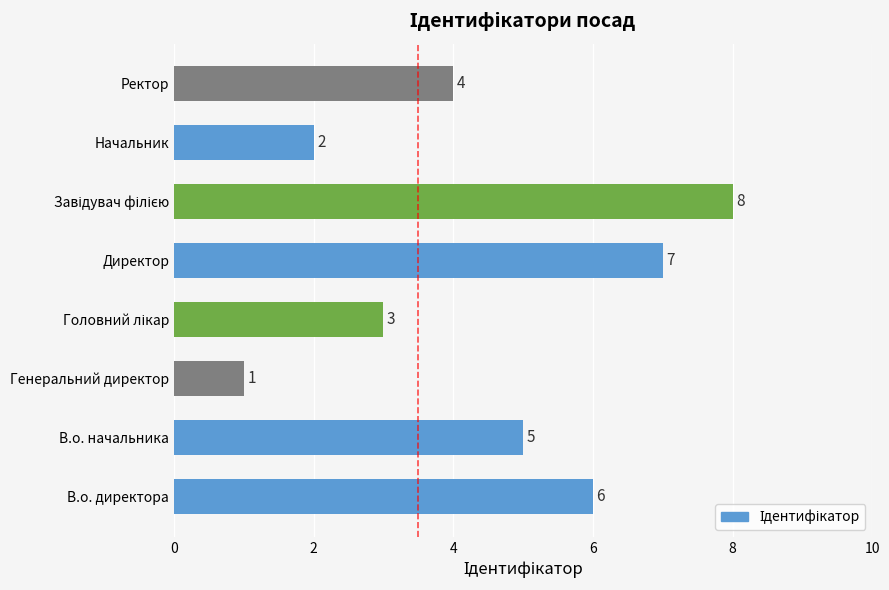

What is the sum of the values at Начальник and Директор?

9